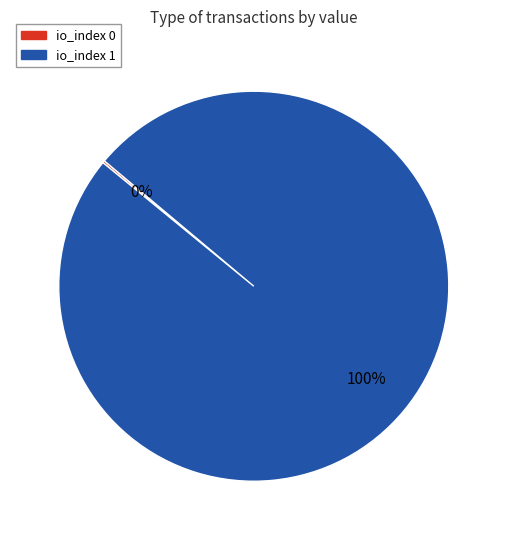

To the nearest percent, what portion does io_index 1 represent?

100%